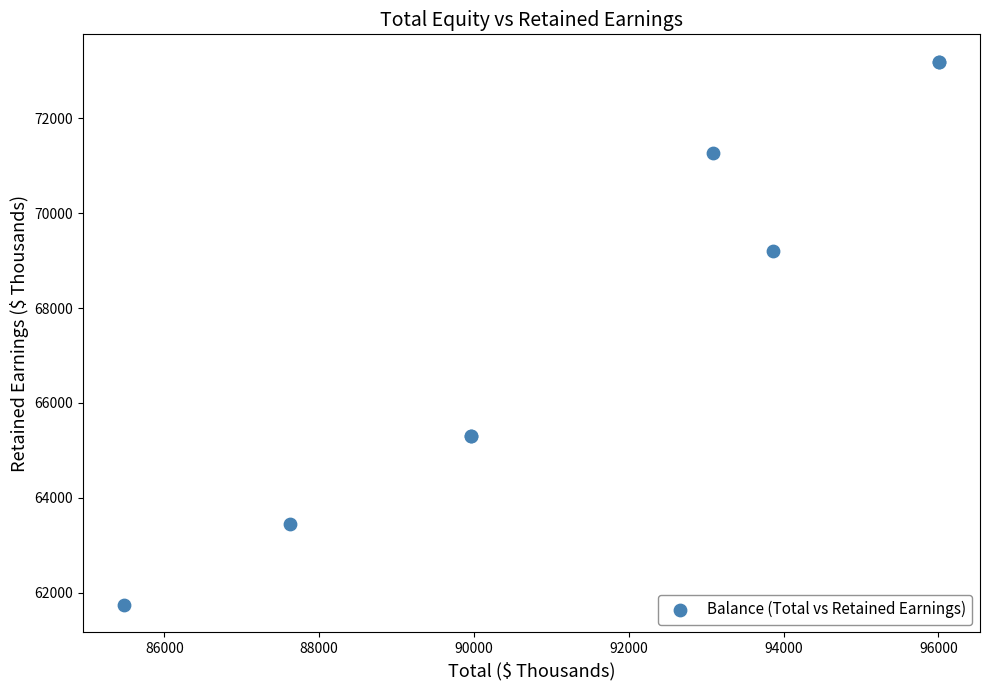

What Y value in the scatter plot is closest to 67468?

69209